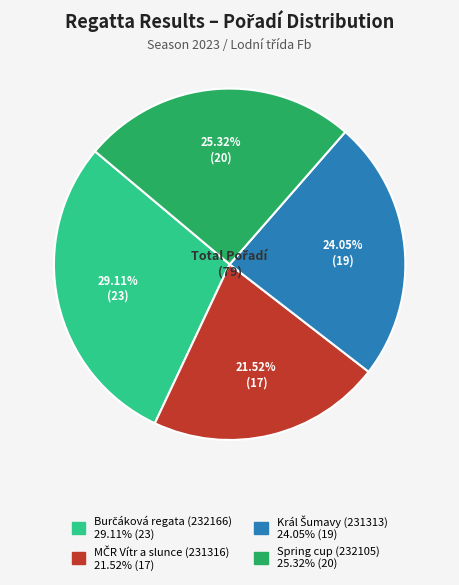

Does Spring cup (232105) represent more than half of the total?

No